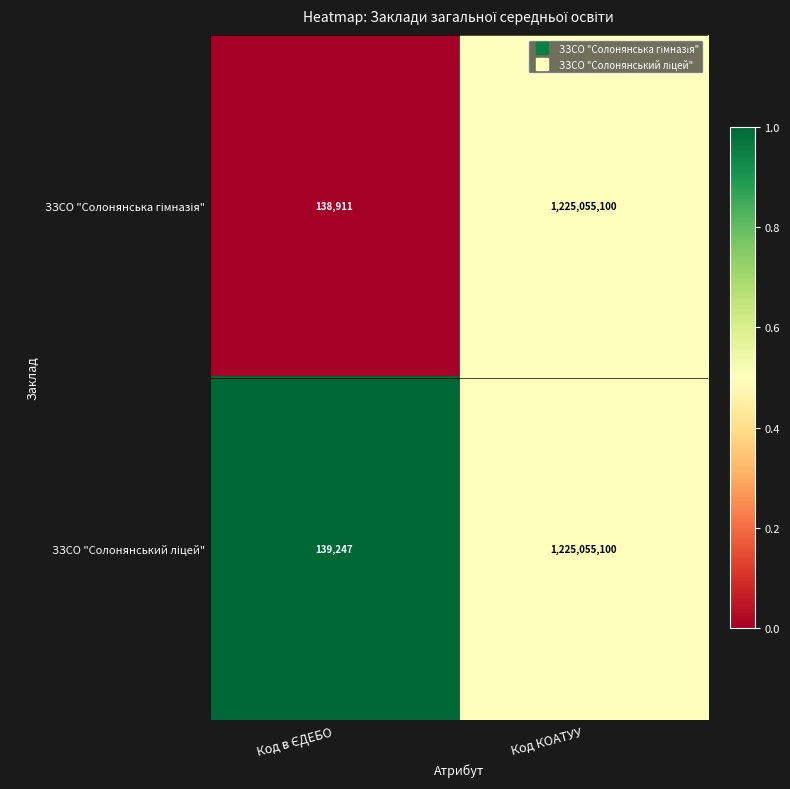

How many data points does each series have?

2